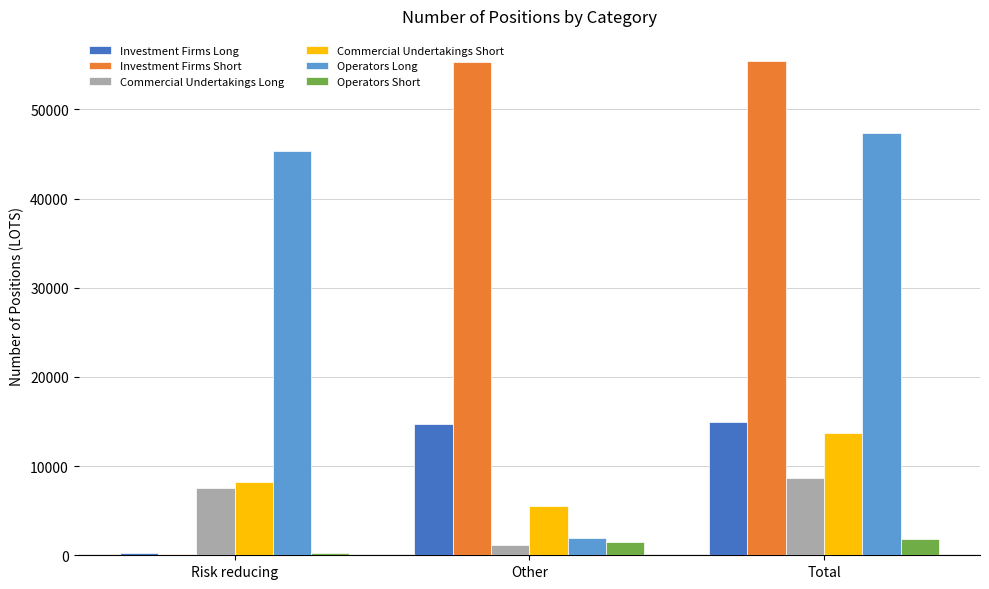

True or false: Operators Long has a value of 45394 at Risk reducing.

True